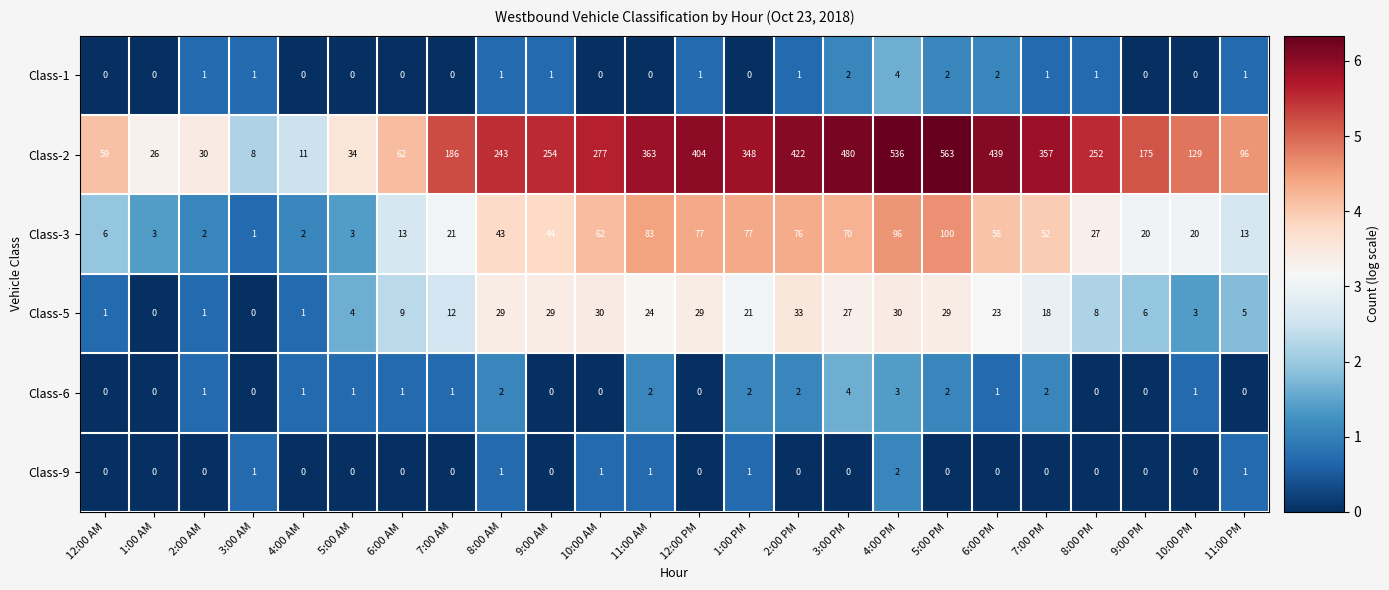

Which series has the widest spread of values?

Class-2